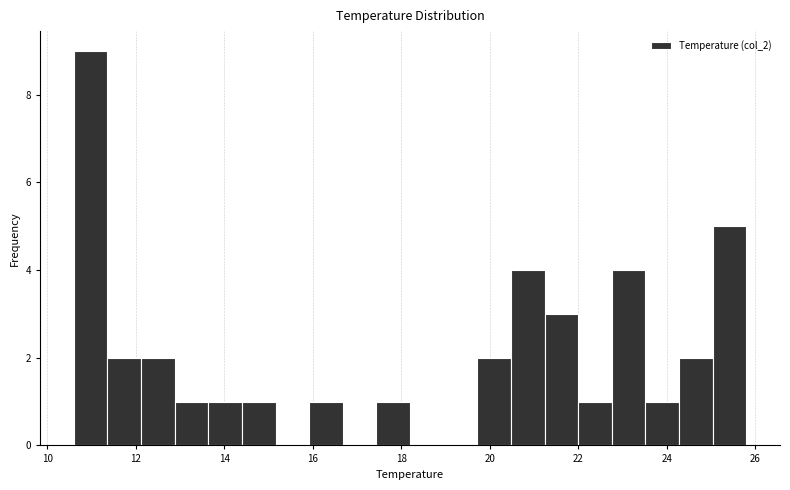

Read against the x-axis, roughly where is the centre of the tallest bar?

11.0